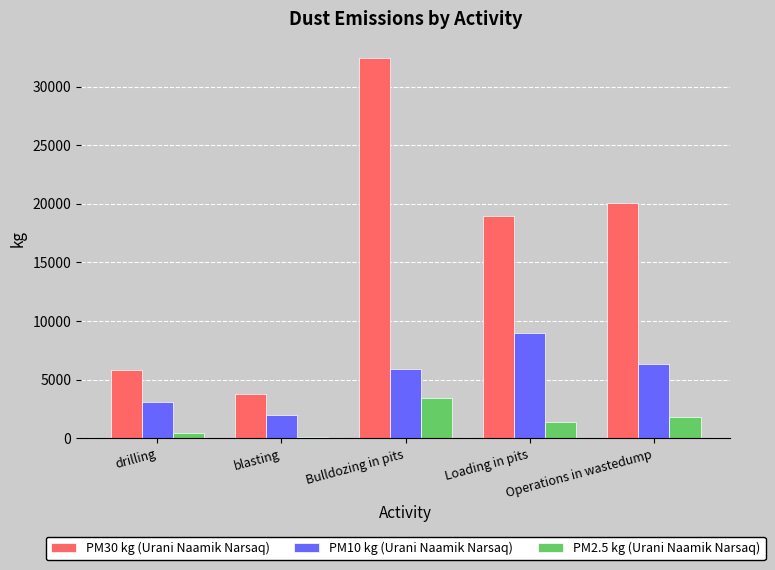

The PM10 kg (Urani Naamik Narsaq) series shows 10064.9 at Operations in wastedump. True or false?

False